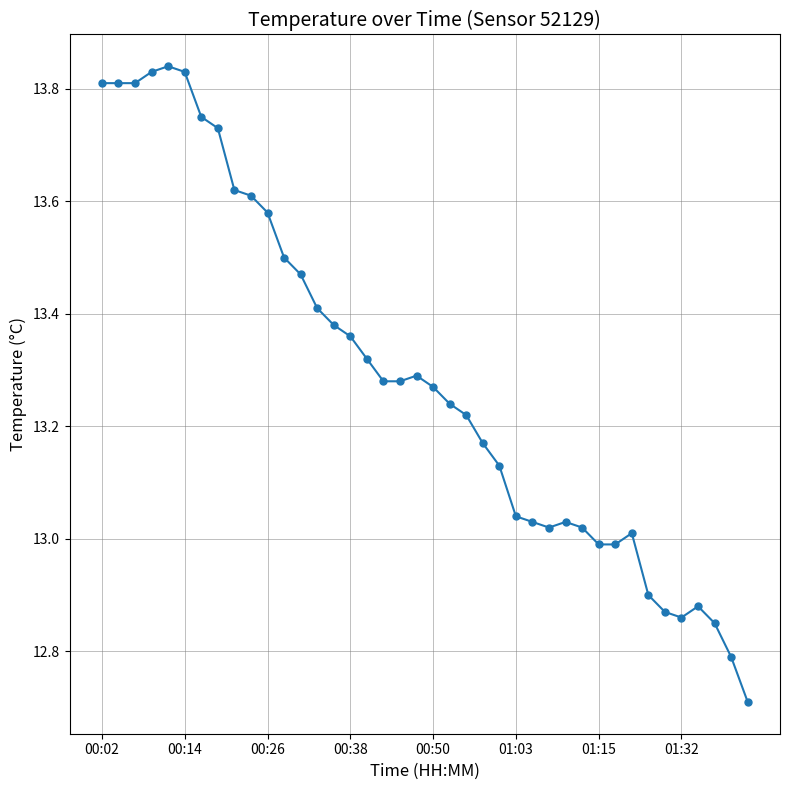

What is the difference between the second highest and minimum values?

1.1